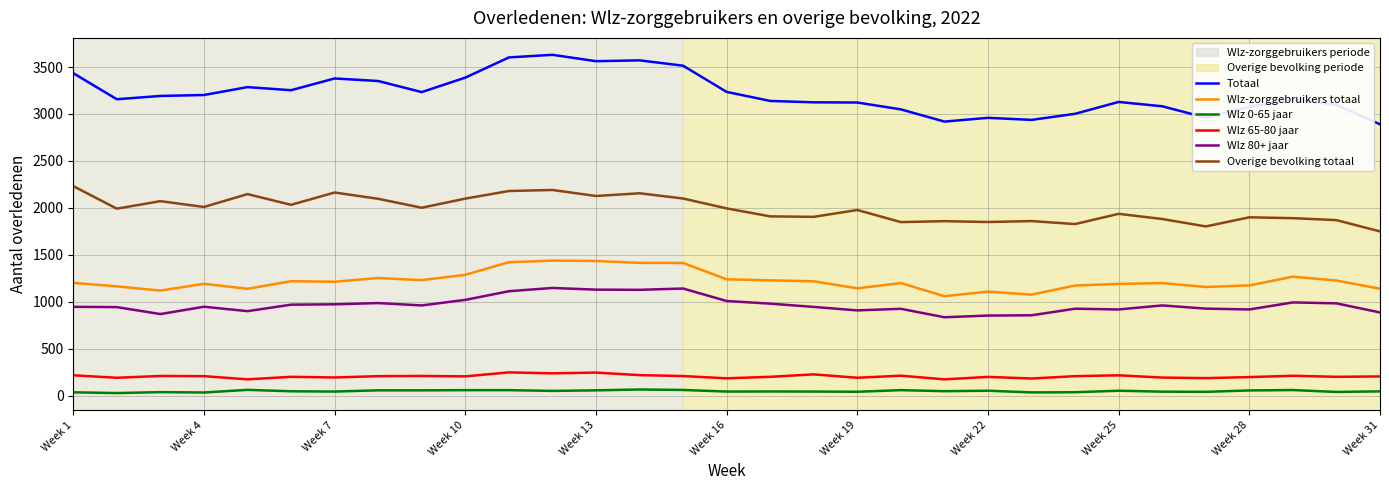

Which series has the widest spread of values?

Totaal